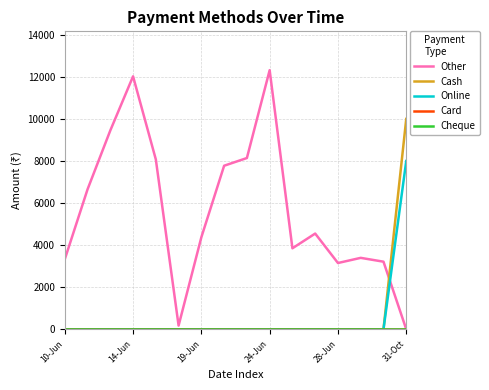

Does the chart have visible grid lines?

Yes